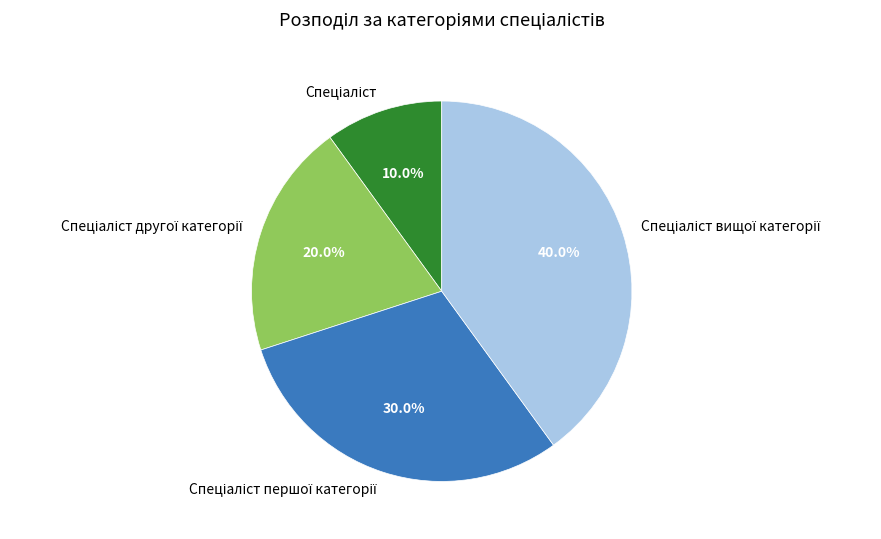

How many slices are in this pie chart?

4